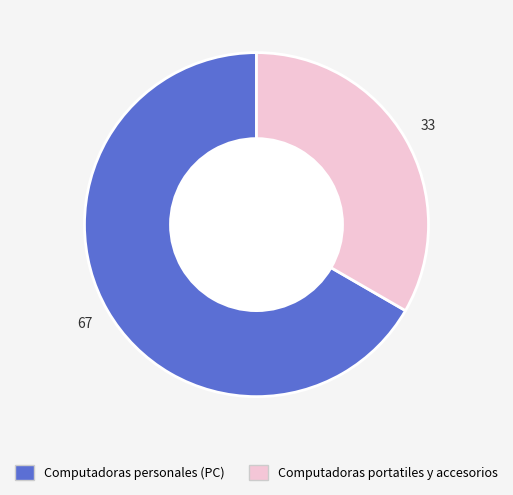

Rank the categories by value from lowest to highest.

Computadoras portatiles y accesorios, Computadoras personales (PC)